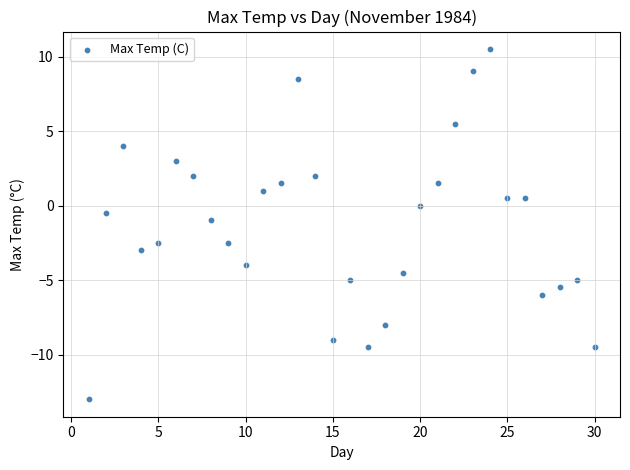

What is the range of X values (max minus min)?

29.0